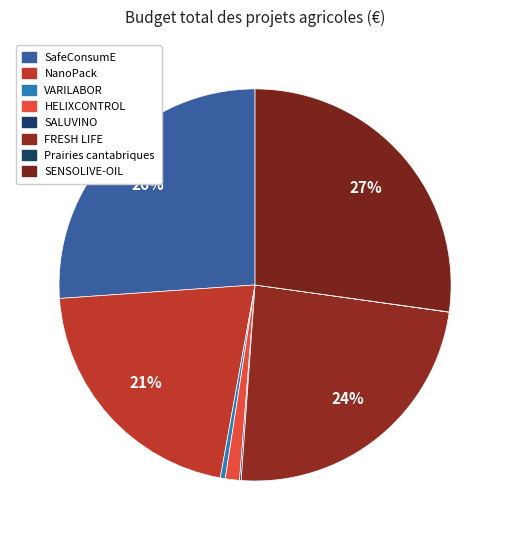

Does any single category account for the majority?

No